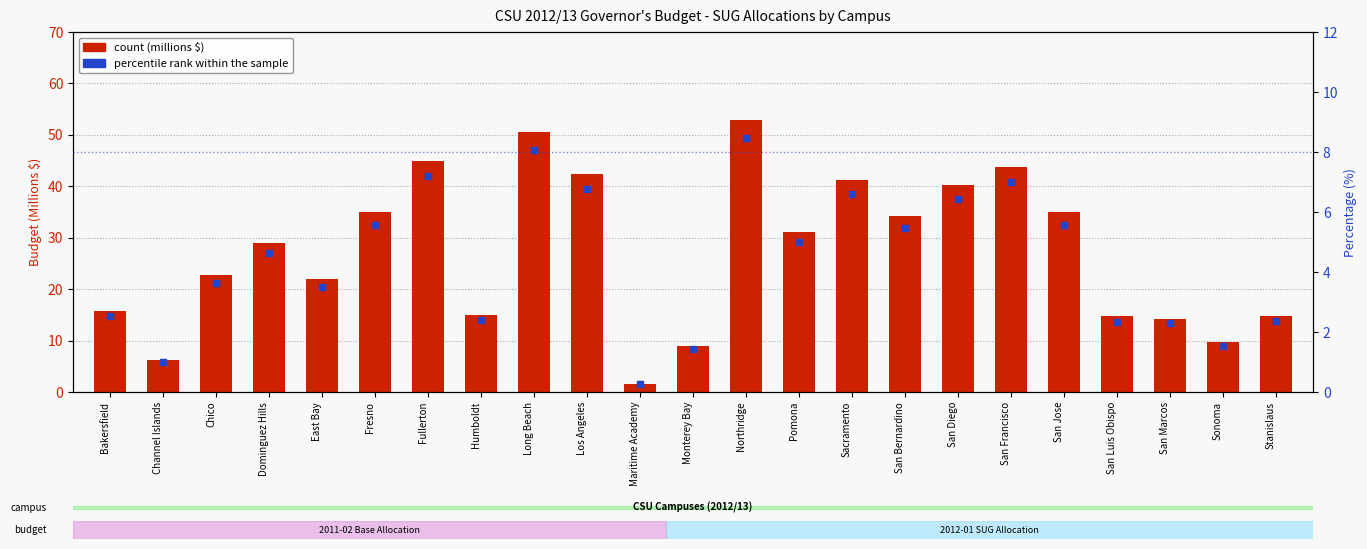

Which series has the largest total across all categories?

count (millions $)